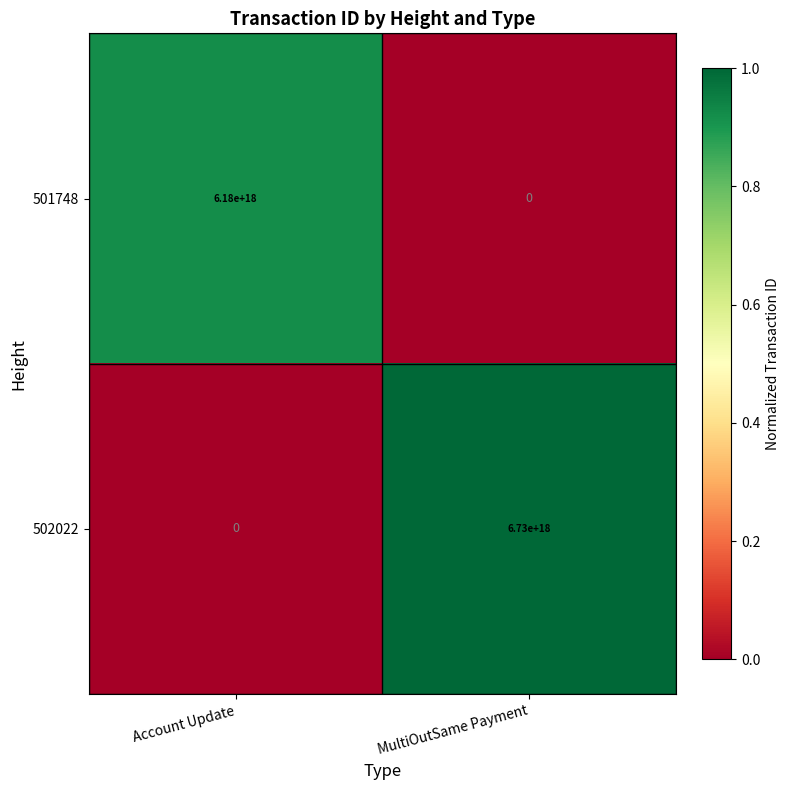

Which series has the widest spread of values?

502022